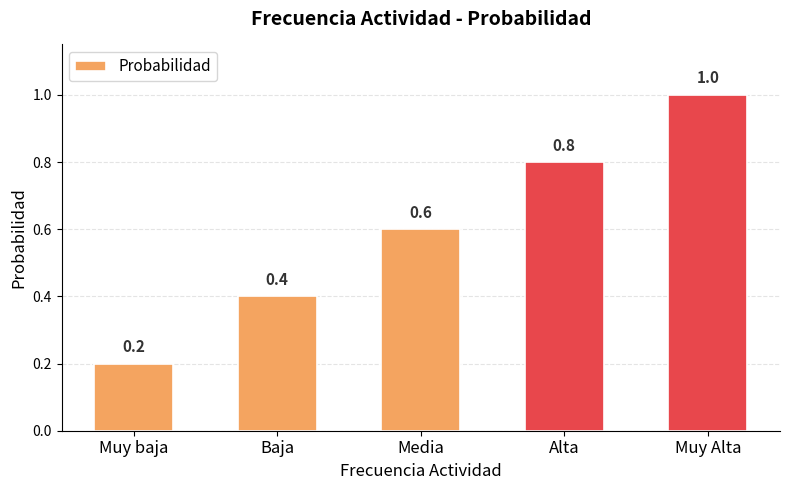

Reading right to left, transcribe all the data shown in this chart.

1.0	0.8	0.6	0.4	0.2